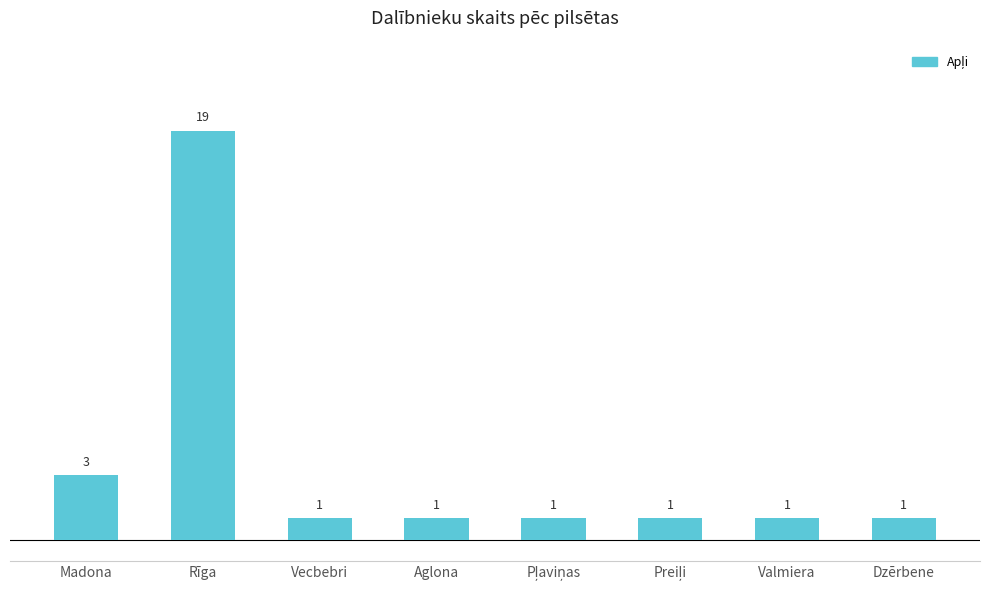

Where is the data nearest to the value 10?

Madona